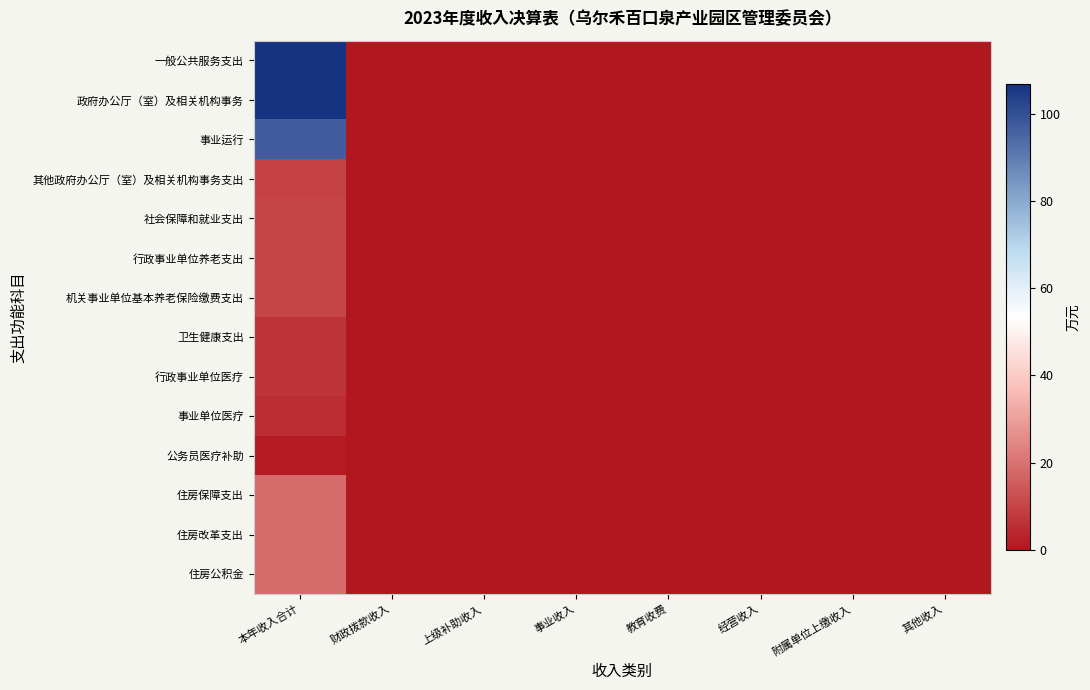

At which category is the sum across all series the highest?

本年收入合计